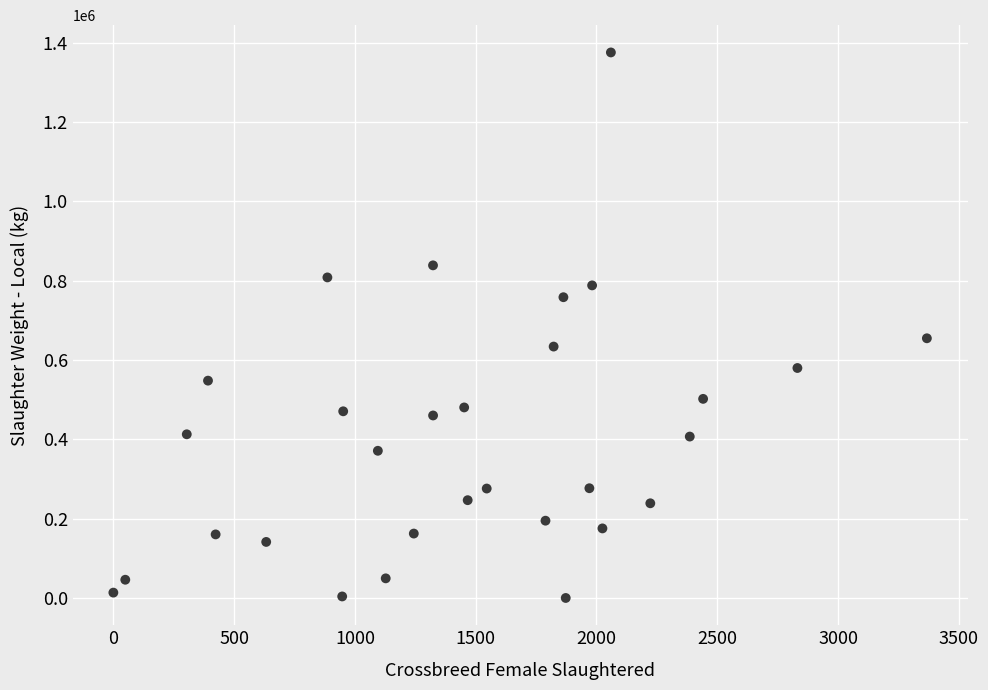

What is the range of Y values (max minus min)?

1375194.5